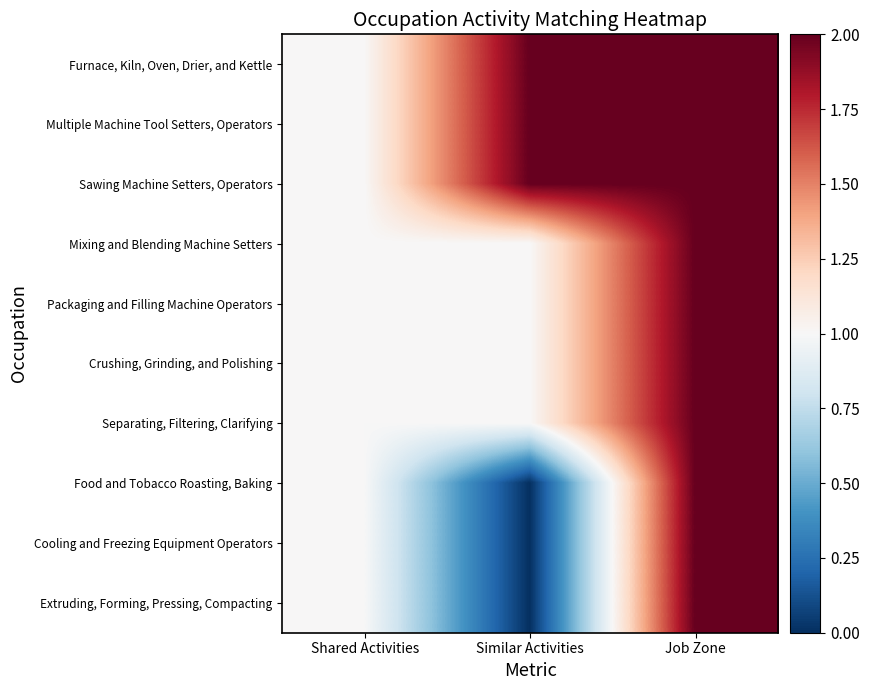

Reading left to right, transcribe all the data shown in this chart.

Furnace, Kiln, Oven, Drier, and Kettle: Shared Activities=1	Similar Activities=2	Job Zone=2
Multiple Machine Tool Setters, Operators: Shared Activities=1	Similar Activities=2	Job Zone=2
Sawing Machine Setters, Operators: Shared Activities=1	Similar Activities=2	Job Zone=2
Mixing and Blending Machine Setters: Shared Activities=1	Similar Activities=1	Job Zone=2
Packaging and Filling Machine Operators: Shared Activities=1	Similar Activities=1	Job Zone=2
Crushing, Grinding, and Polishing: Shared Activities=1	Similar Activities=1	Job Zone=2
Separating, Filtering, Clarifying: Shared Activities=1	Similar Activities=1	Job Zone=2
Food and Tobacco Roasting, Baking: Shared Activities=1	Similar Activities=0	Job Zone=2
Cooling and Freezing Equipment Operators: Shared Activities=1	Similar Activities=0	Job Zone=2
Extruding, Forming, Pressing, Compacting: Shared Activities=1	Similar Activities=0	Job Zone=2